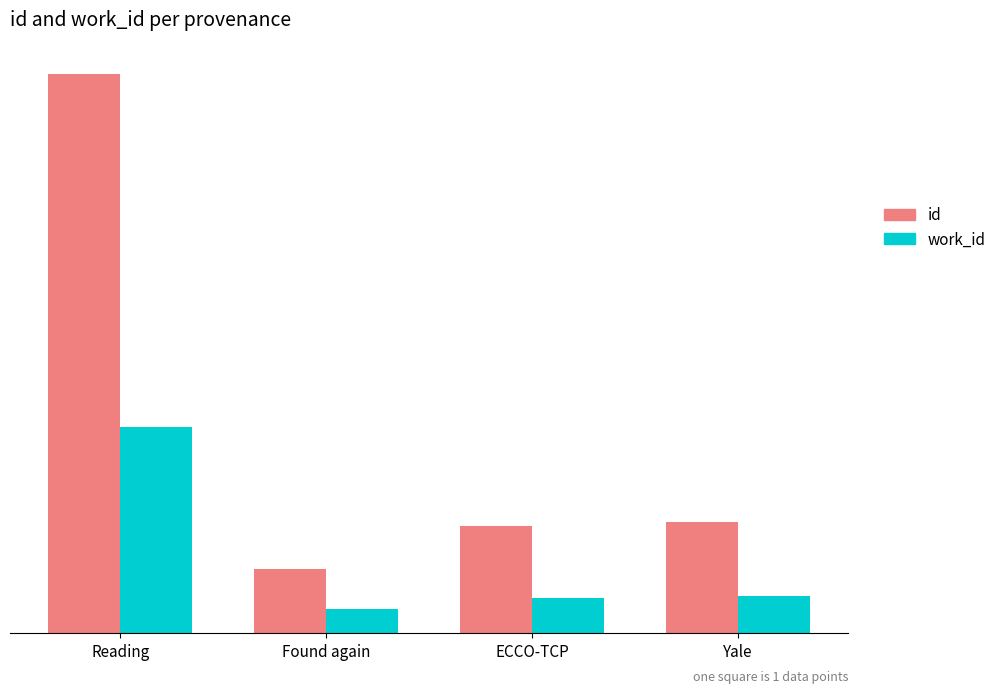

What is the sum of all id values?

190230